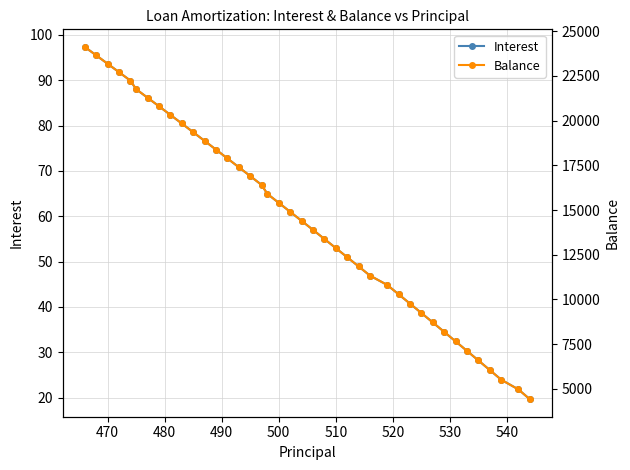

What is the sum of all Balance values?

580772.0